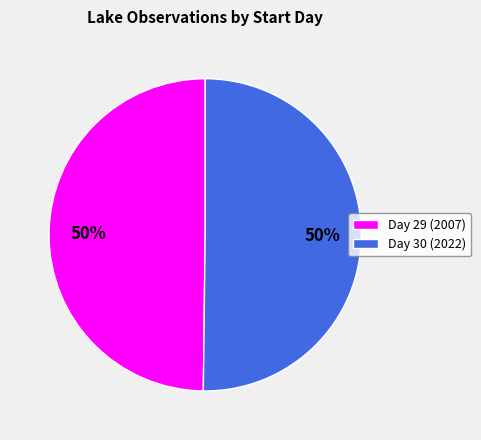

Is the sum of Day 30 (2022) and Day 29 (2007) greater than half?

Yes